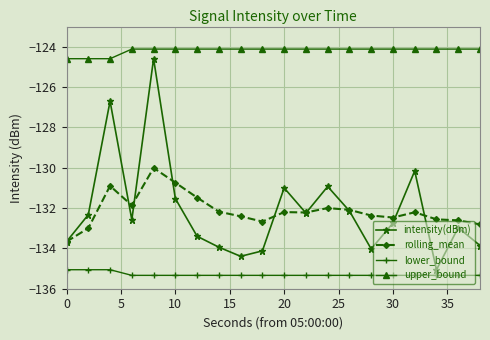

In intensity(dBm), how many points are lower than both neighbors (excluding endpoints)?

5